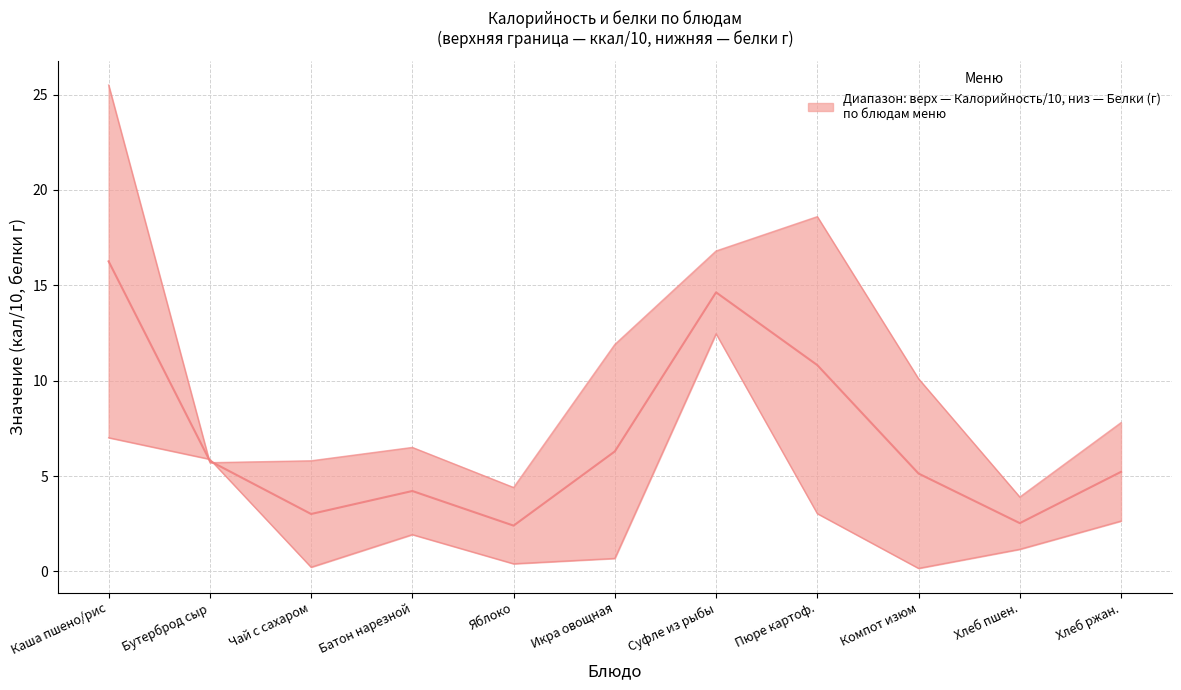

What is the total value across all series at Яблоко?

4.8